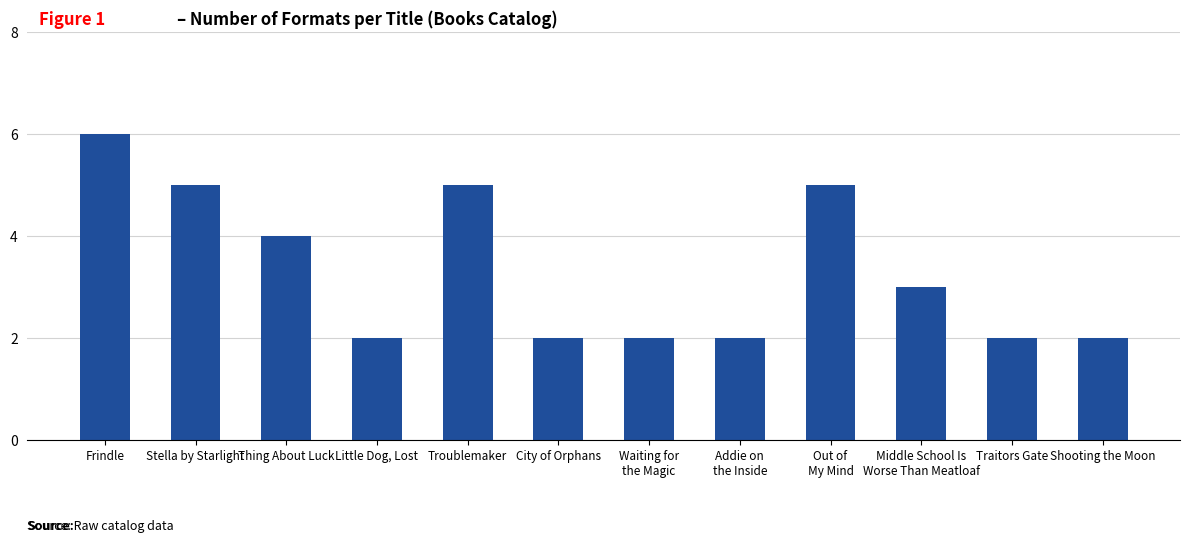

What is the sum of the values at Little Dog, Lost and Troublemaker?

7